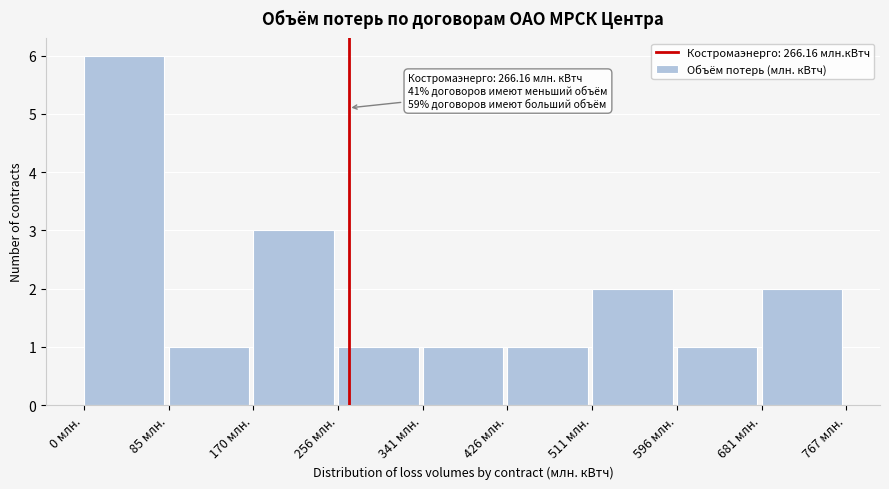

Over which range of the x-axis is the bar tallest?

0 to 90